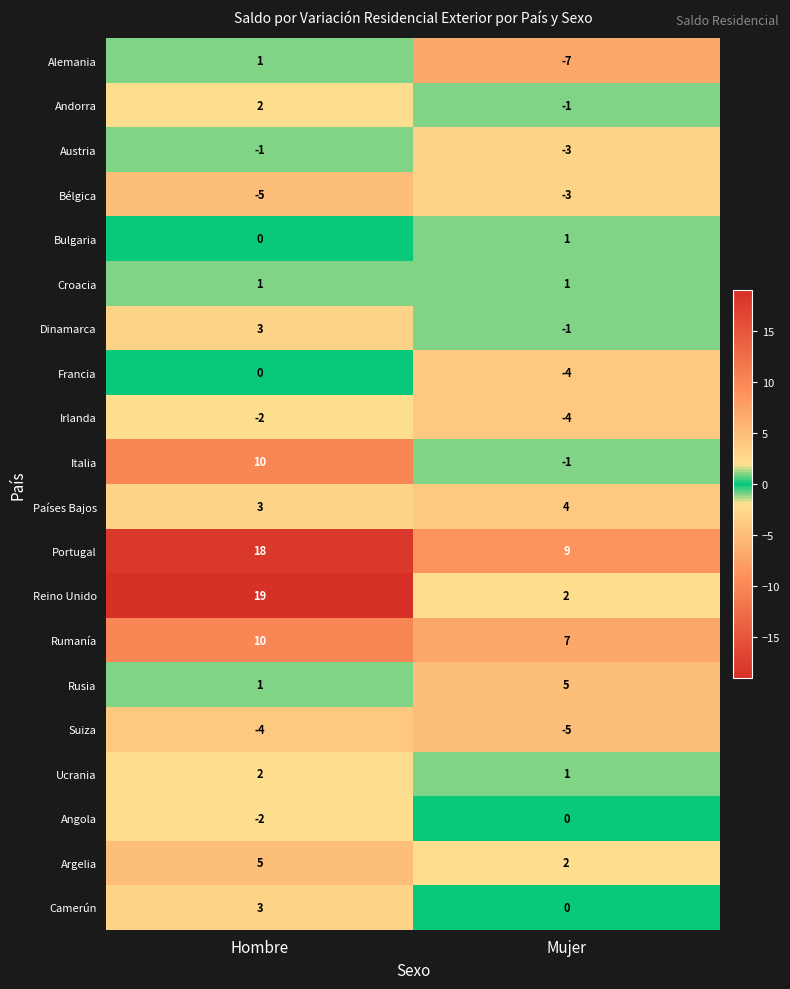

Which category has the lowest value across all series?

Mujer